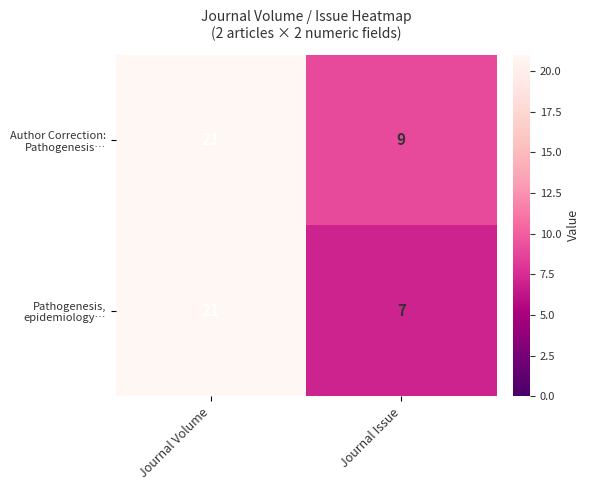

What is the total value across all series at Journal Volume?

42